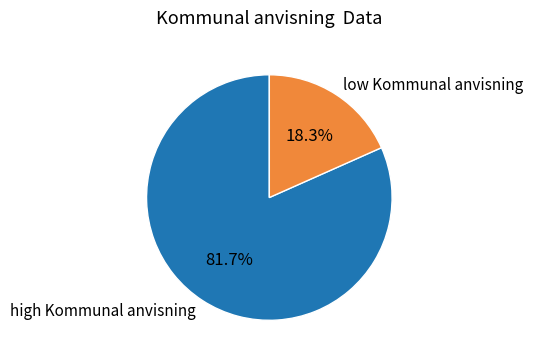

Rank the categories by value from lowest to highest.

low Kommunal anvisning, high Kommunal anvisning